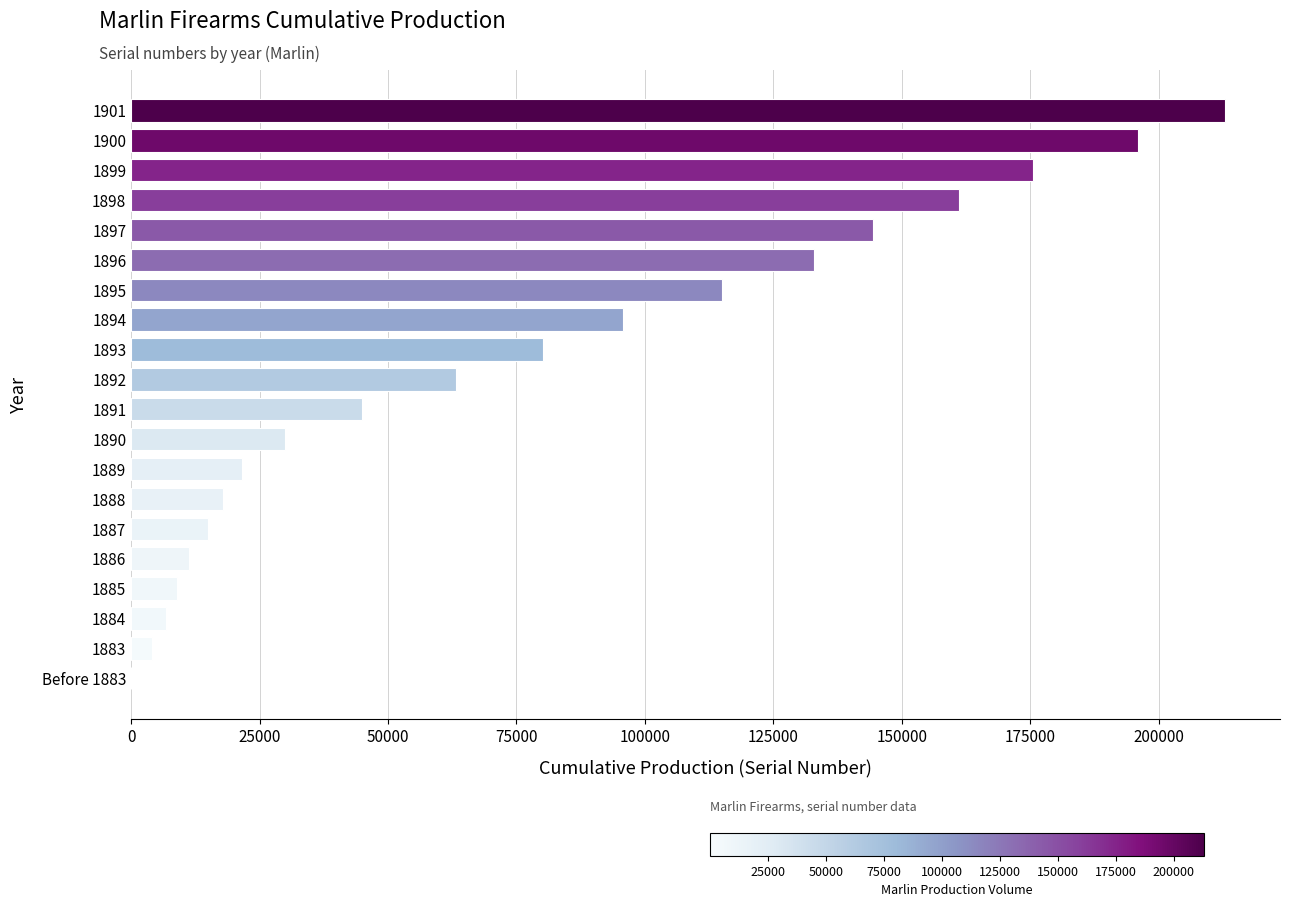

What is the greatest value displayed?

213000